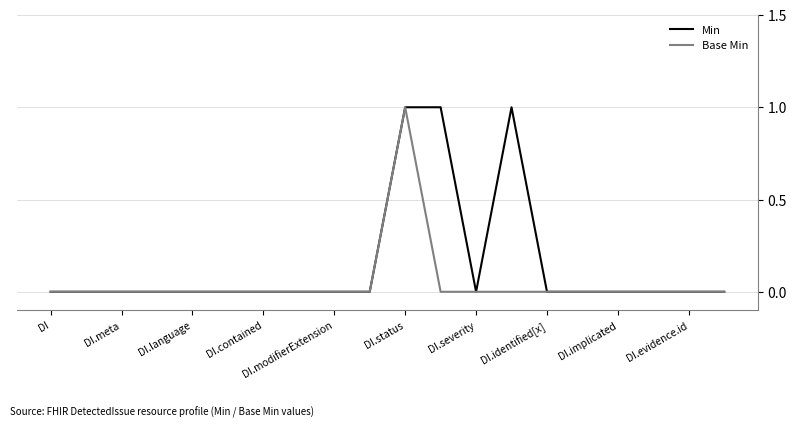

Count the number of data series in this chart.

2